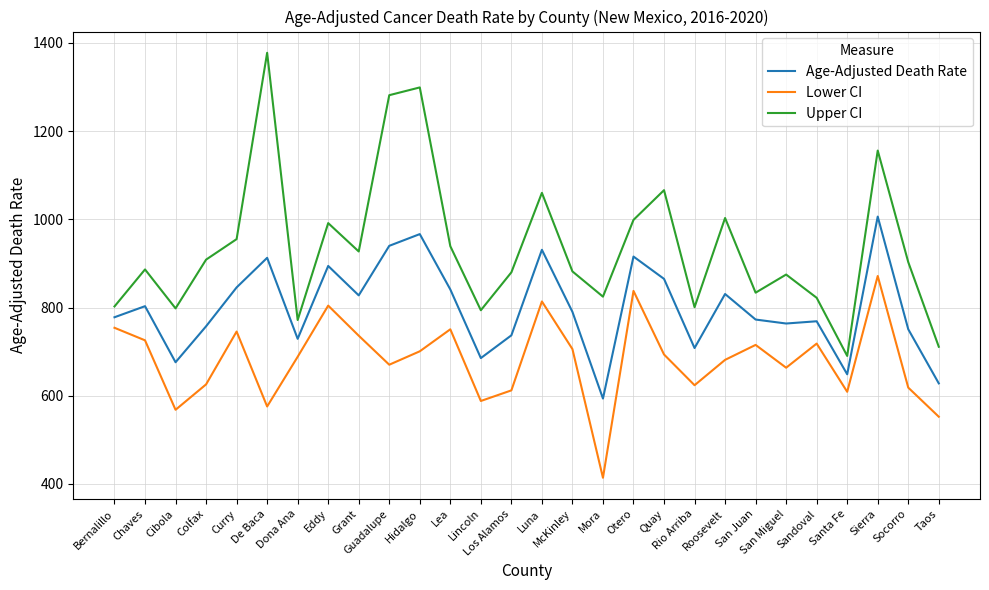

How many interior local peaks does the Lower CI series have?

8